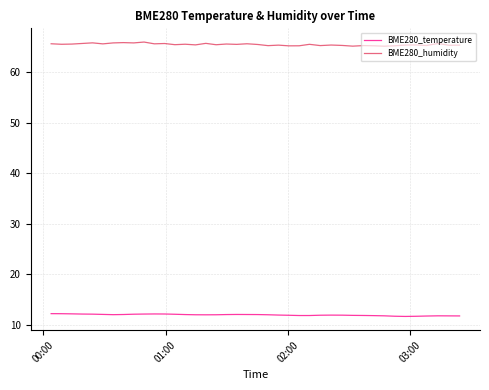

Rank the series by their maximum value, from lowest to highest.

BME280_temperature, BME280_humidity